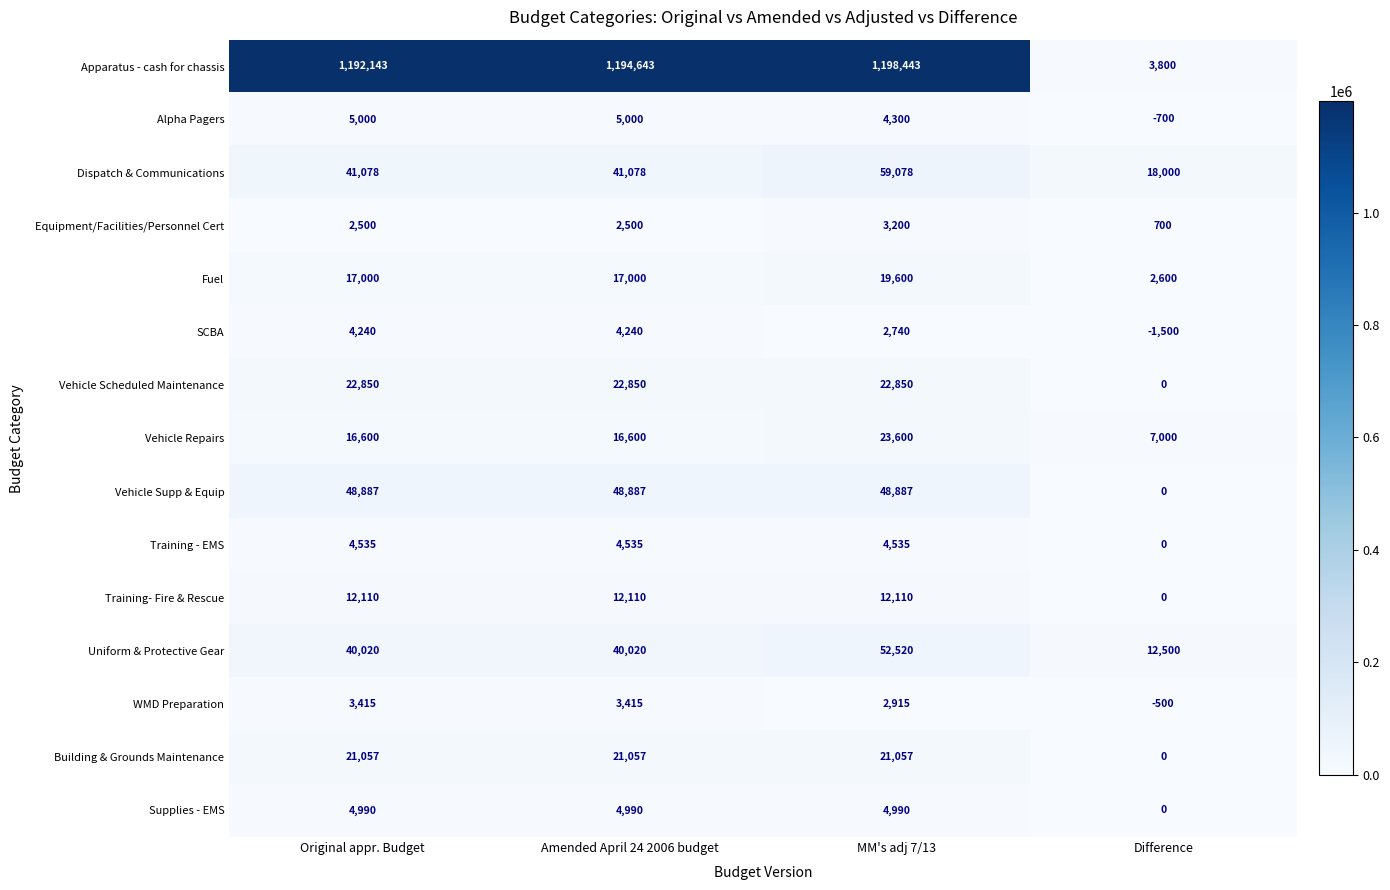

What is the spread (max minus min) of values at Amended April 24 2006 budget?

1192143